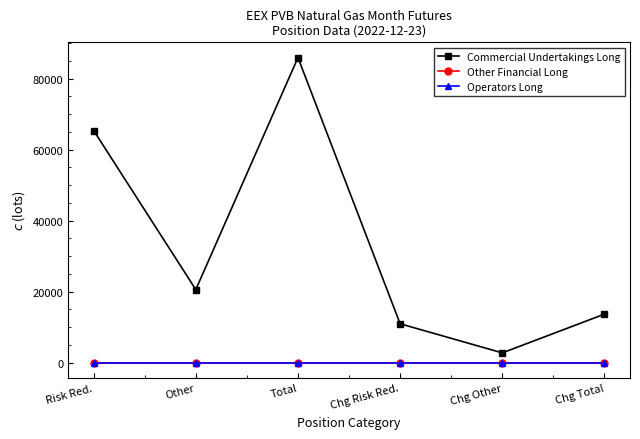

Does the chart display data point markers on the line(s)?

Yes